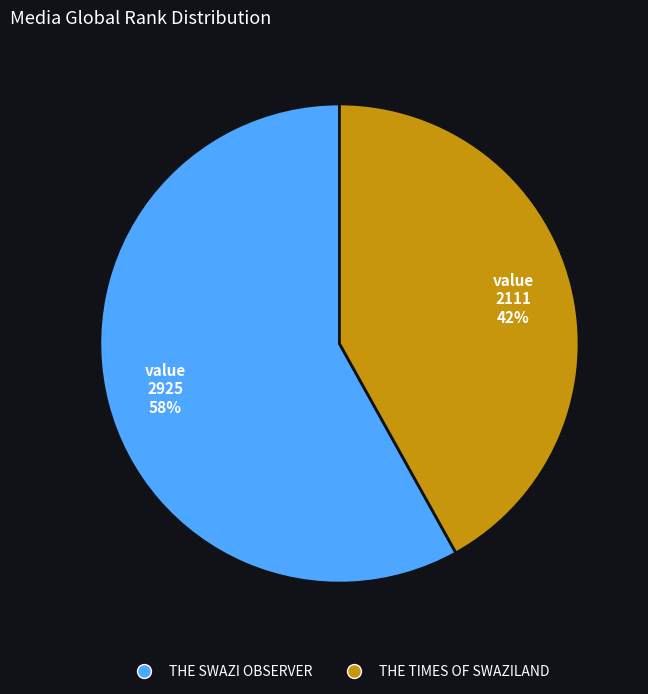

Is it true that THE TIMES OF SWAZILAND is 42% of the pie?

True